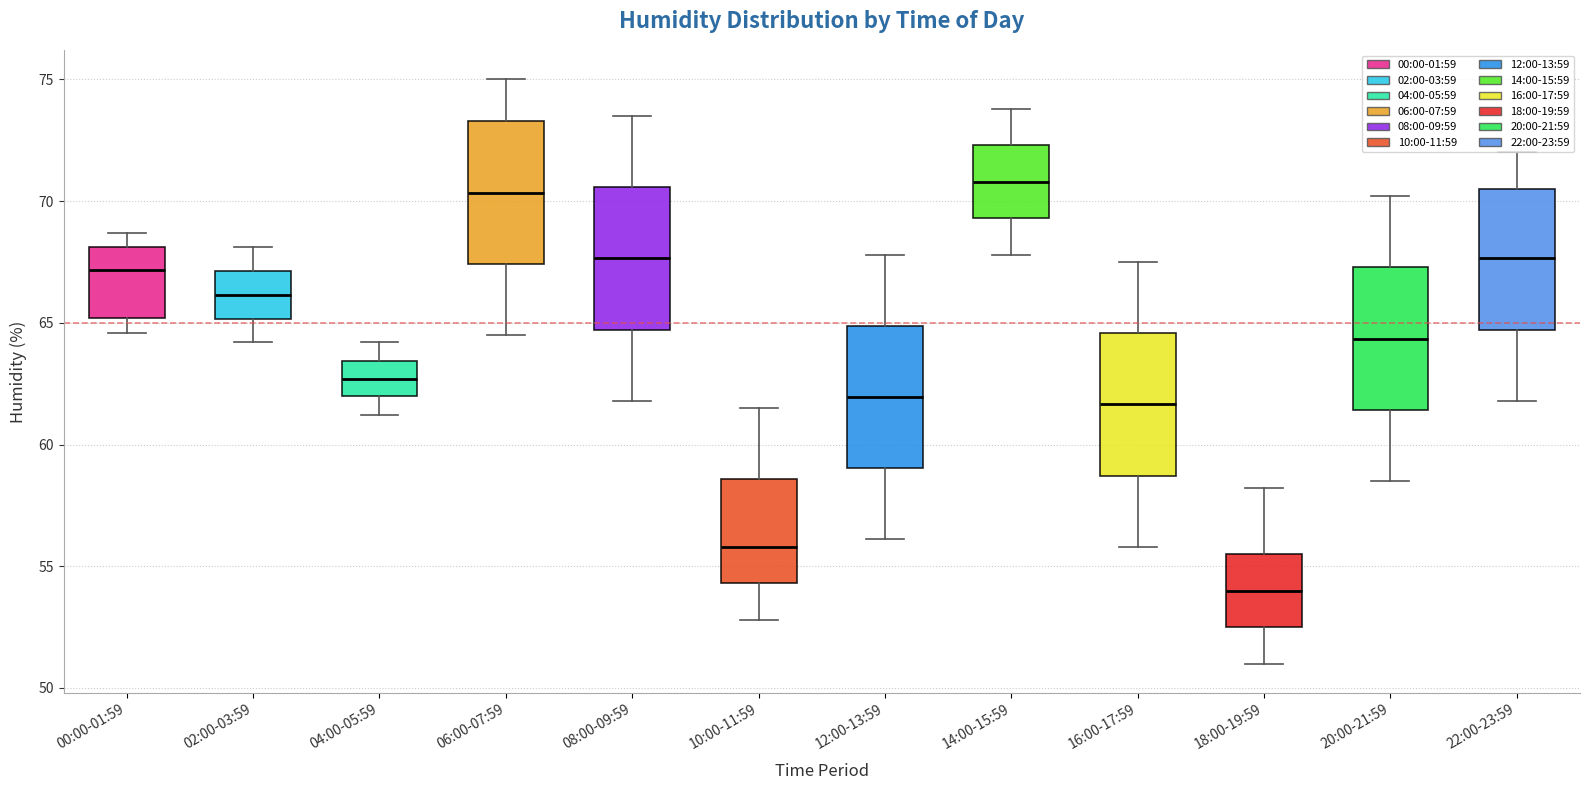

Where is the upper edge of the box for 16:00-17:59 on the y-axis? The values are not printed on the chart, so give them approximately, as read against the axis.

64.5